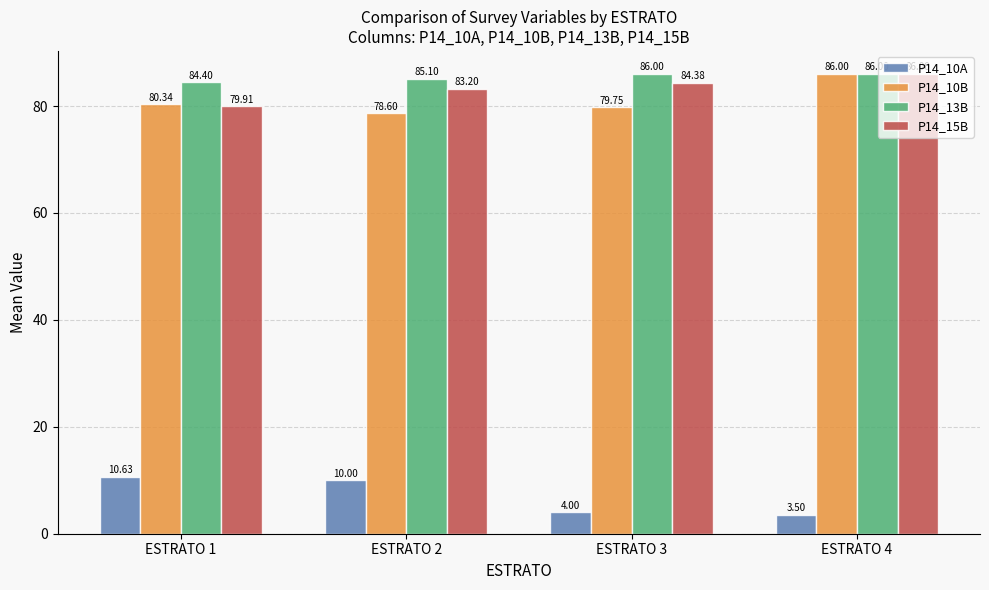

Count the number of categories in the chart.

4